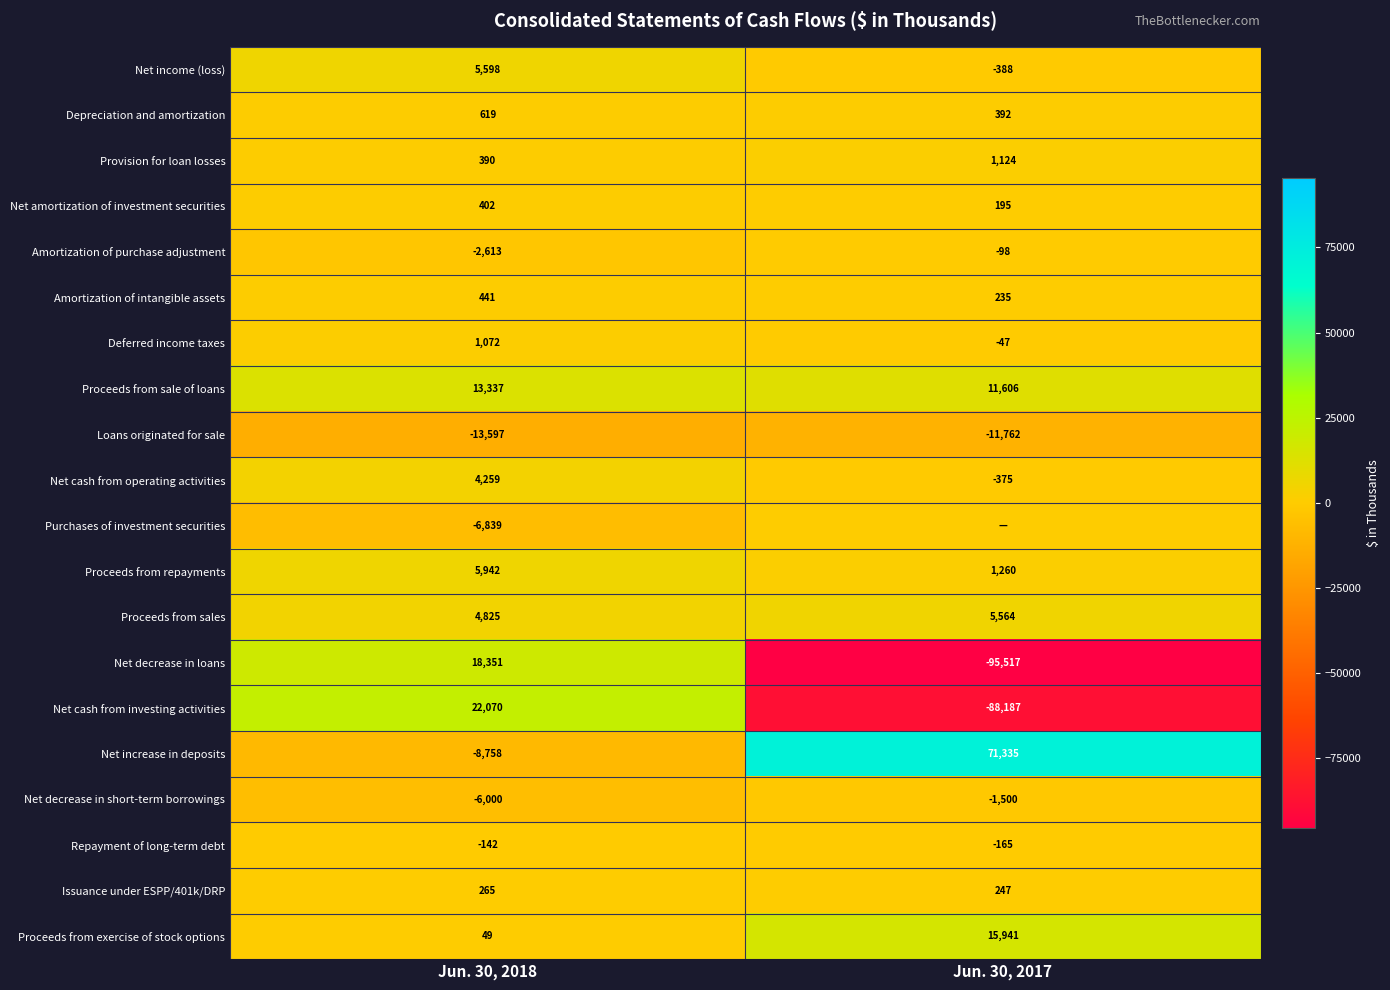

Is it true that Amortization of purchase adjustment equals -60 at Jun. 30, 2017?

False